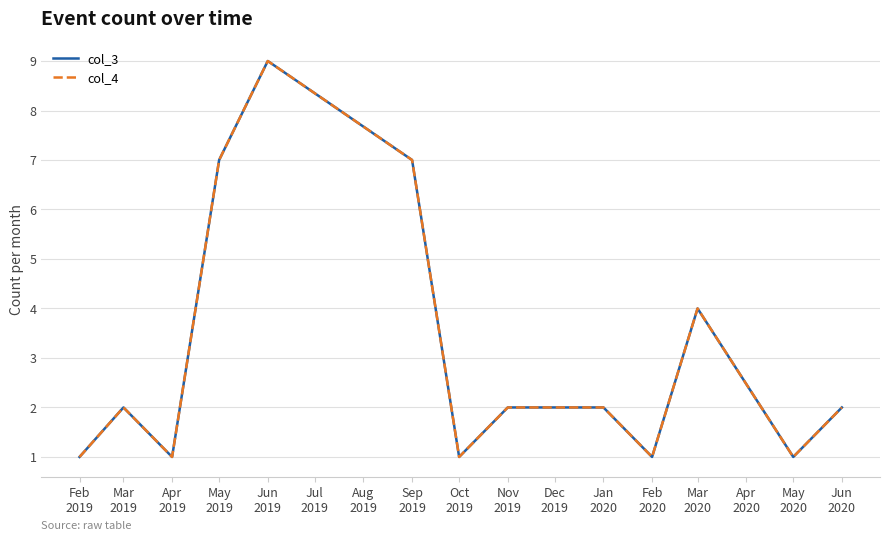

How many interior local valleys does the col_4 series have?

4